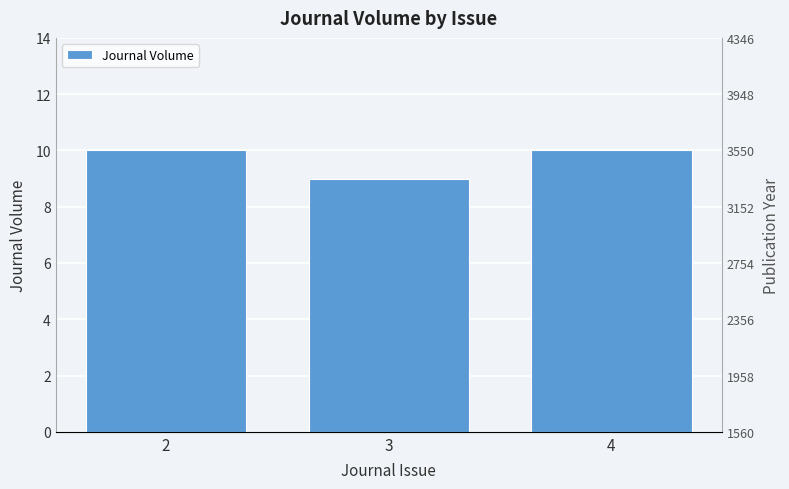

Are the bars grouped side by side (vs. stacked)?

No